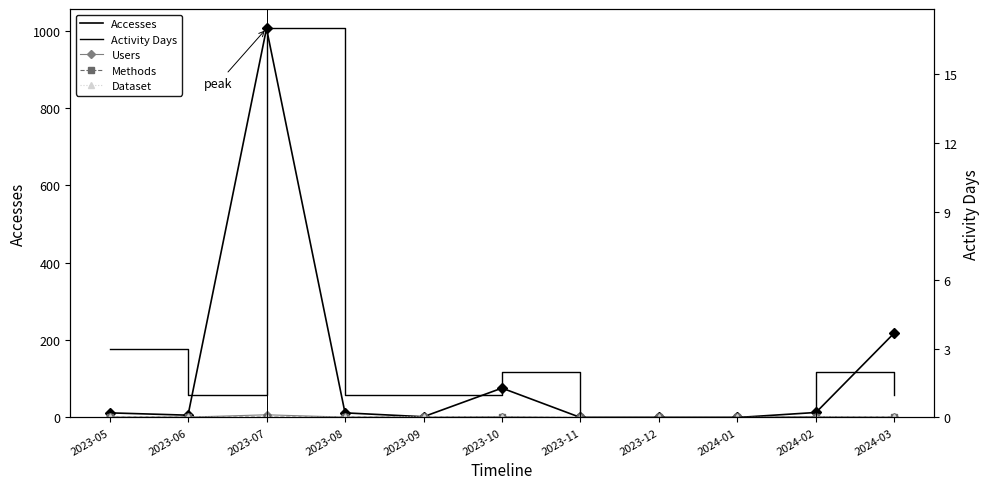

At which label does Activity Days reach its minimum?

2023-11